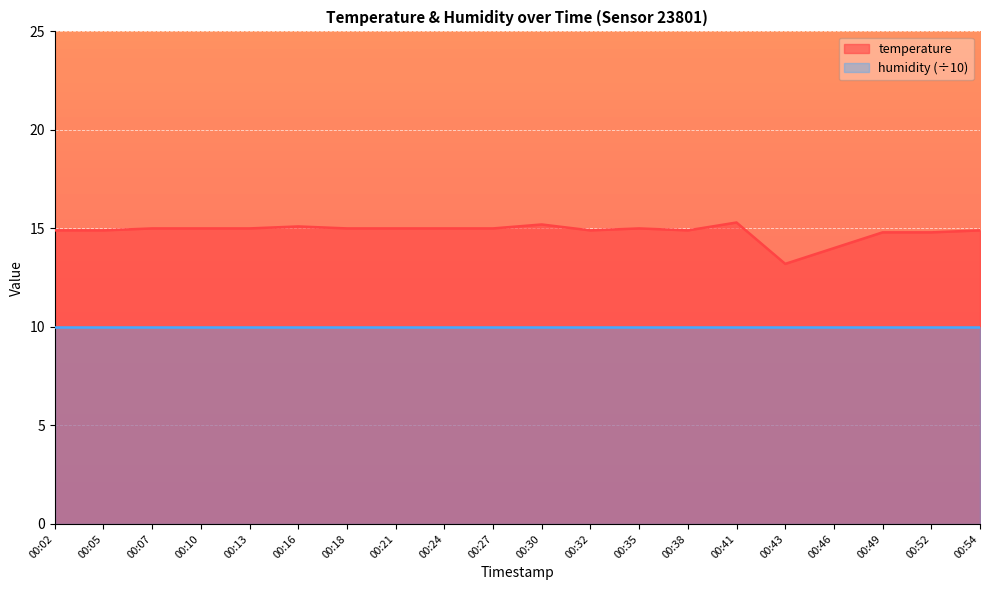

What is the change in value from 00:02 to 00:24?

+0.1